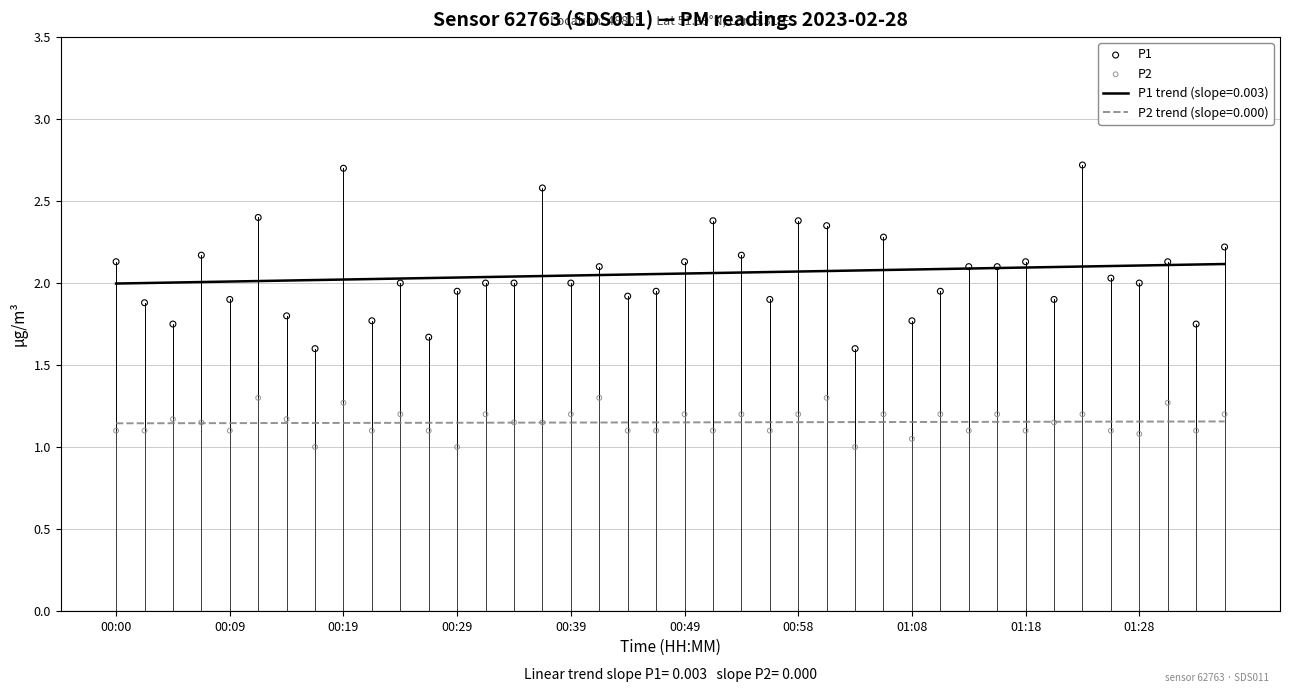

What are all the series names shown in the legend?

P1, P2